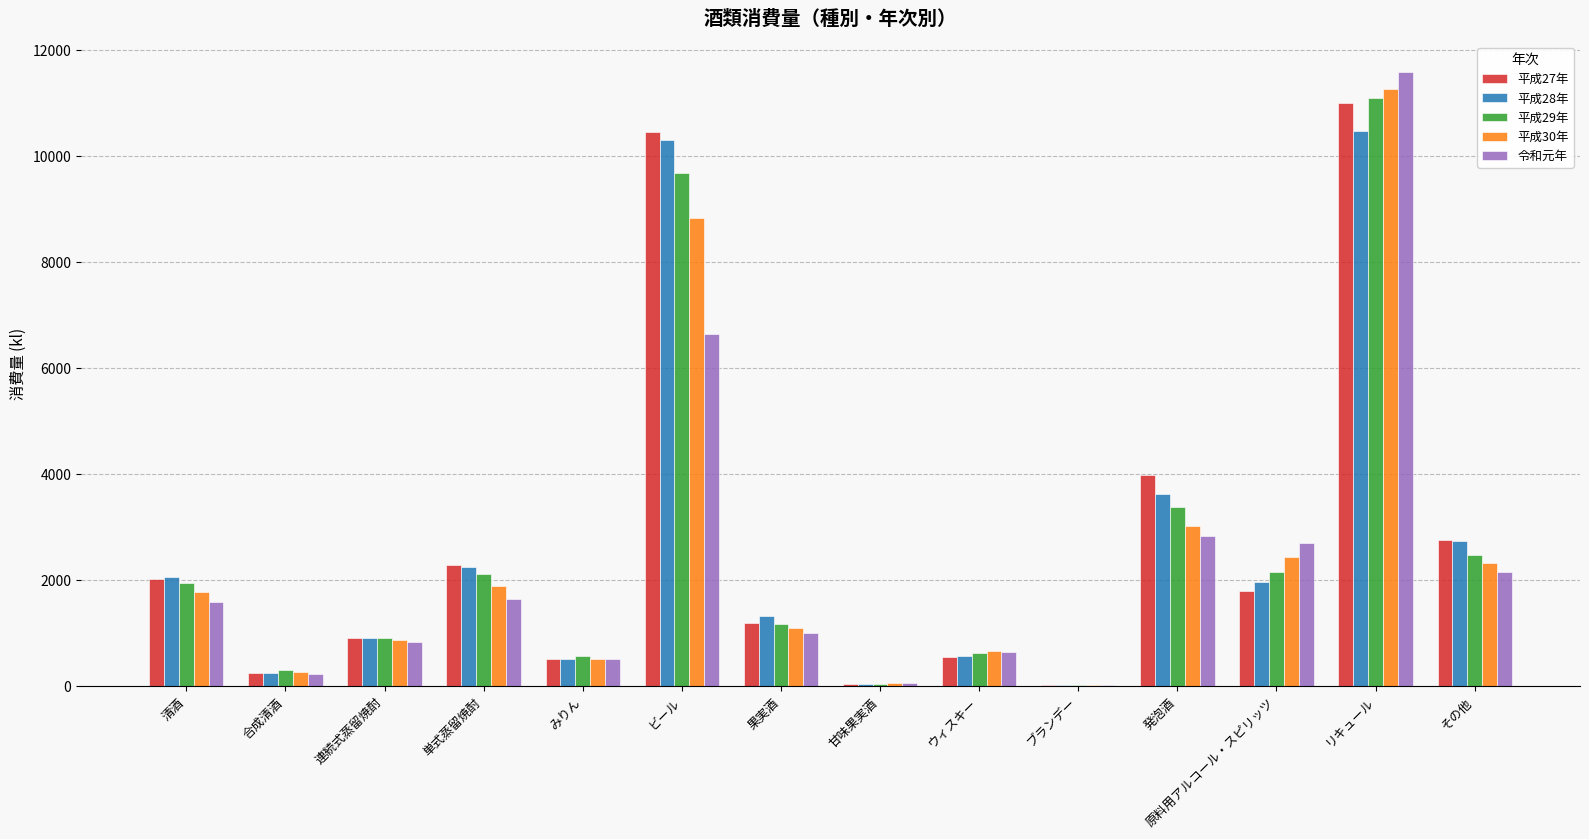

What is the average value of the 平成28年 series?

2650